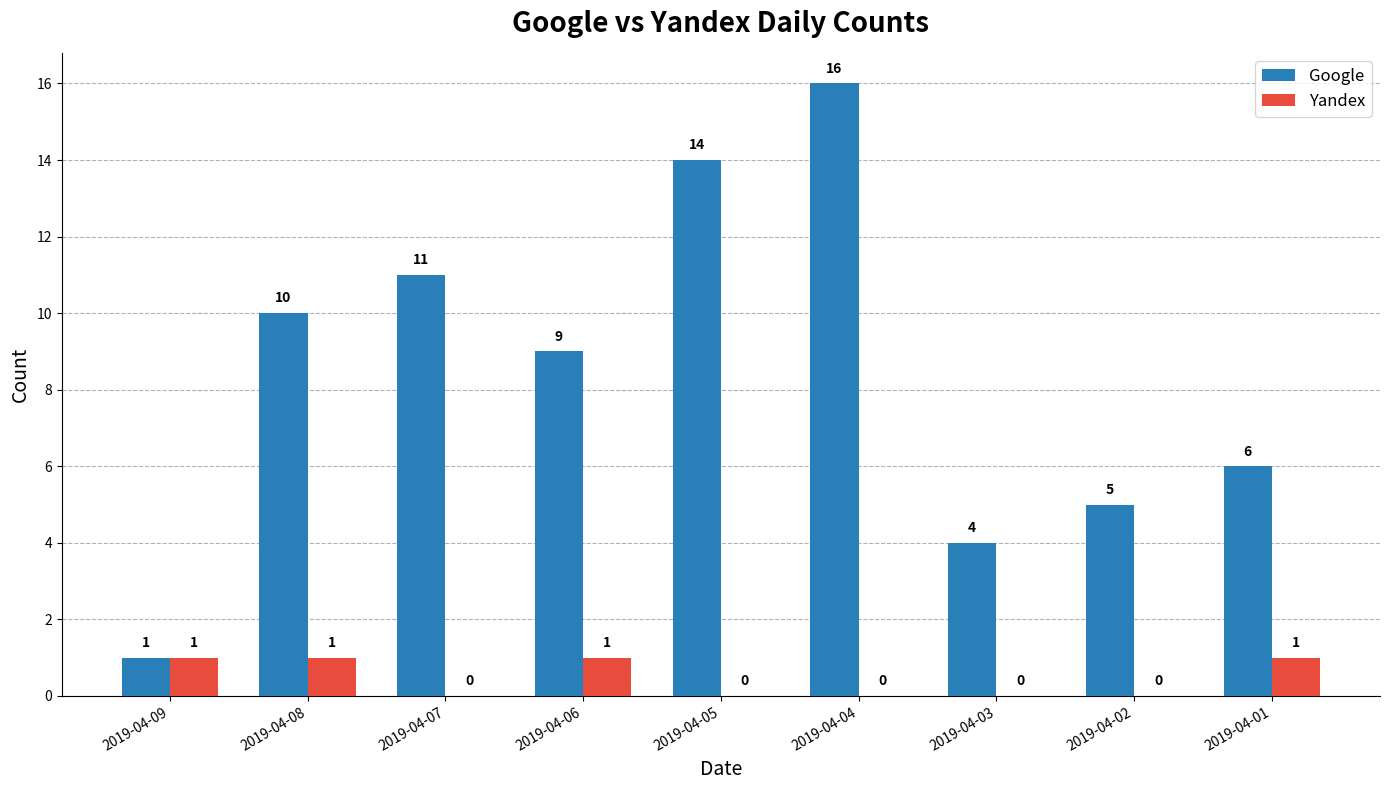

How many data points in Yandex are above 0?

4